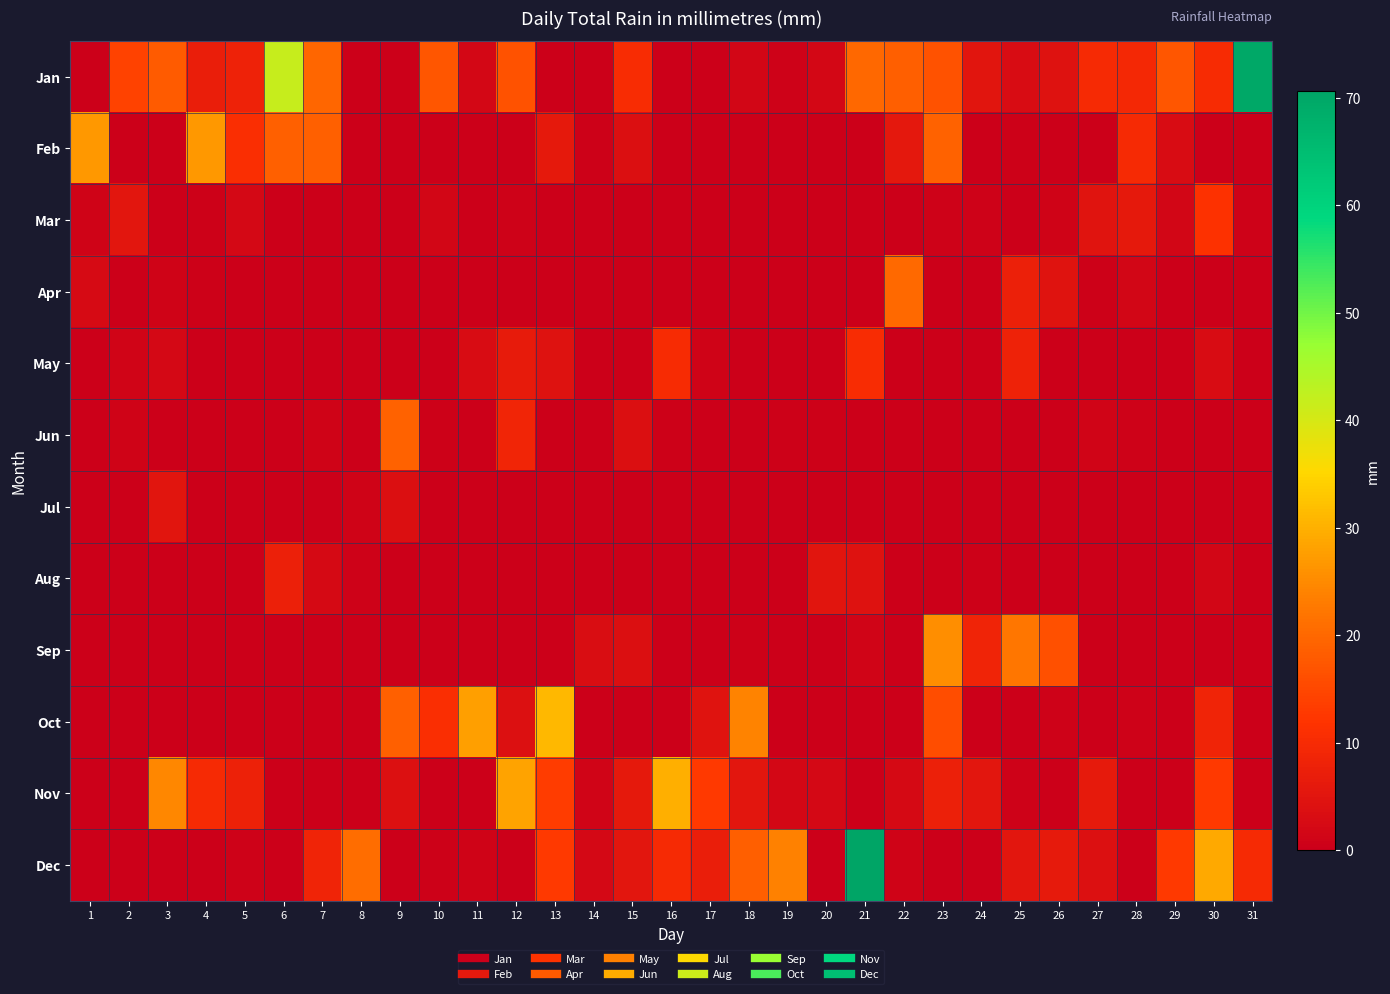

Reading left to right, extract all data points from this chart.

Jan: 1=0.2	2=14.2	3=18.0	4=6.9	5=8.1	6=41.7	7=19.6	8=0.0	9=0.2	10=17.3	11=1.8	12=16.8	13=0.0	14=0.0	15=10.4	16=0.0	17=0.2	18=1.5	19=0.8	20=1.8	21=20.1	22=18.5	23=16.8	24=5.1	25=2.8	26=4.3	27=9.7	28=9.4	29=17.3	30=10.2	31=69.8
Feb: 1=26.9	2=0.0	3=0.2	4=26.9	5=10.9	6=18.8	7=18.8	8=0.0	9=0.2	10=0.0	11=0.0	12=0.0	13=5.8	14=0.5	15=3.6	16=0.2	17=0.2	18=0.2	19=0.0	20=0.0	21=0.2	22=5.6	23=19.3	24=0.2	25=0.5	26=0.2	27=0.0	28=9.7	29=3.0	30=0.0	31=0.0
Mar: 1=1.0	2=5.3	3=0.2	4=0.5	5=2.0	6=0.0	7=0.0	8=0.0	9=0.2	10=1.5	11=0.0	12=0.8	13=0.2	14=0.0	15=0.0	16=0.0	17=0.0	18=0.0	19=0.2	20=0.0	21=0.2	22=0.0	23=0.8	24=0.8	25=0.0	26=1.0	27=4.8	28=5.8	29=1.5	30=11.4	31=0.8
Apr: 1=2.5	2=0.0	3=1.0	4=0.5	5=0.0	6=0.0	7=0.0	8=0.0	9=0.0	10=0.0	11=0.0	12=0.0	13=0.0	14=0.0	15=0.0	16=0.0	17=0.0	18=0.2	19=0.0	20=0.0	21=0.0	22=20.3	23=0.2	24=0.0	25=7.6	26=4.6	27=0.5	28=1.5	29=0.0	30=0.0	31=0.0
May: 1=0.0	2=1.3	3=2.0	4=0.0	5=0.0	6=0.0	7=0.0	8=0.0	9=0.0	10=0.0	11=2.8	12=6.6	13=4.3	14=0.0	15=0.0	16=10.2	17=1.0	18=0.2	19=0.0	20=0.0	21=10.4	22=0.0	23=0.0	24=0.0	25=8.1	26=0.0	27=0.0	28=0.0	29=0.0	30=2.8	31=0.0
Jun: 1=0.0	2=1.0	3=0.2	4=0.0	5=0.0	6=0.0	7=1.0	8=0.0	9=19.1	10=0.5	11=0.0	12=8.6	13=0.2	14=0.0	15=3.8	16=0.5	17=0.0	18=0.0	19=0.5	20=0.5	21=0.0	22=0.0	23=0.0	24=0.2	25=0.0	26=0.0	27=1.3	28=0.8	29=0.0	30=0.0	31=0.0
Jul: 1=0.0	2=0.0	3=5.1	4=0.0	5=0.0	6=0.0	7=0.0	8=1.0	9=3.6	10=0.0	11=0.2	12=0.0	13=0.0	14=0.0	15=0.0	16=0.0	17=0.0	18=0.0	19=0.0	20=0.0	21=0.0	22=0.0	23=0.0	24=0.0	25=0.0	26=0.0	27=0.0	28=0.0	29=0.0	30=0.0	31=0.0
Aug: 1=0.0	2=0.0	3=0.0	4=0.0	5=0.0	6=7.6	7=2.3	8=0.8	9=0.0	10=0.0	11=0.0	12=0.0	13=0.0	14=0.0	15=0.0	16=0.0	17=0.0	18=0.0	19=0.0	20=5.1	21=4.3	22=0.2	23=0.0	24=0.5	25=0.0	26=0.0	27=0.0	28=0.0	29=0.0	30=1.5	31=0.2
Sep: 1=0.0	2=0.0	3=0.0	4=0.0	5=0.0	6=0.0	7=0.0	8=0.0	9=0.0	10=0.0	11=0.0	12=0.0	13=0.0	14=3.3	15=3.6	16=0.2	17=0.0	18=0.5	19=0.0	20=0.0	21=1.3	22=0.0	23=25.6	24=8.4	25=22.1	26=16.3	27=0.2	28=0.0	29=0.0	30=0.2	31=0.0
Oct: 1=0.0	2=0.2	3=0.2	4=0.0	5=0.2	6=0.2	7=0.0	8=0.2	9=18.8	10=10.9	11=27.7	12=4.1	13=31.0	14=0.2	15=0.0	16=0.0	17=4.6	18=24.1	19=0.0	20=0.0	21=0.0	22=0.2	23=15.8	24=0.0	25=0.0	26=0.8	27=0.2	28=0.8	29=0.0	30=8.4	31=0.0
Nov: 1=0.0	2=0.2	3=24.6	4=9.9	5=7.9	6=0.0	7=0.2	8=0.0	9=4.1	10=0.0	11=0.2	12=28.2	13=13.5	14=1.3	15=5.8	16=30.0	17=12.7	18=5.3	19=1.8	20=2.0	21=0.2	22=2.3	23=7.6	24=5.3	25=0.8	26=0.2	27=6.3	28=0.2	29=0.0	30=12.9	31=0.0
Dec: 1=0.2	2=0.0	3=0.0	4=0.0	5=0.8	6=0.2	7=8.4	8=20.8	9=0.2	10=0.5	11=1.0	12=0.2	13=12.9	14=2.0	15=5.3	16=9.7	17=6.9	18=18.5	19=23.9	20=0.0	21=70.6	22=1.0	23=0.2	24=0.0	25=5.3	26=6.1	27=4.1	28=0.2	29=12.9	30=29.0	31=9.9